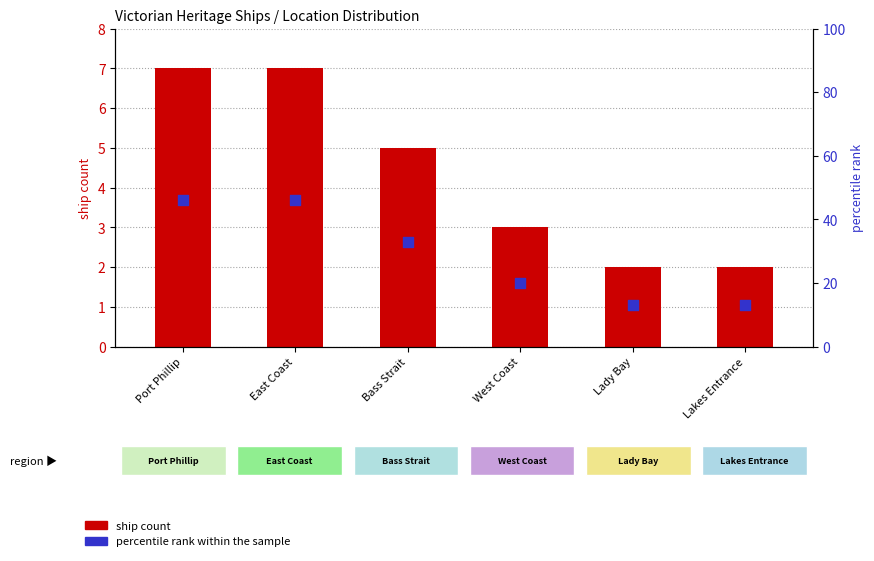

At how many categories does at least one series exceed 9?

6